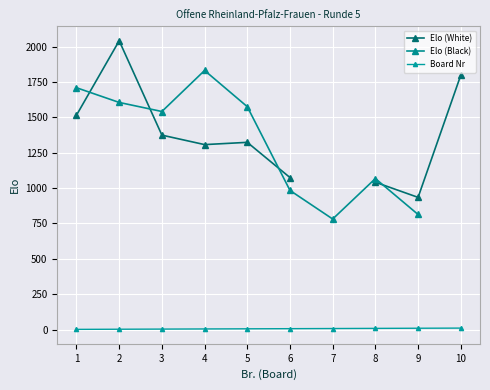

Is it true that Board Nr equals 3.0 at 3?

True